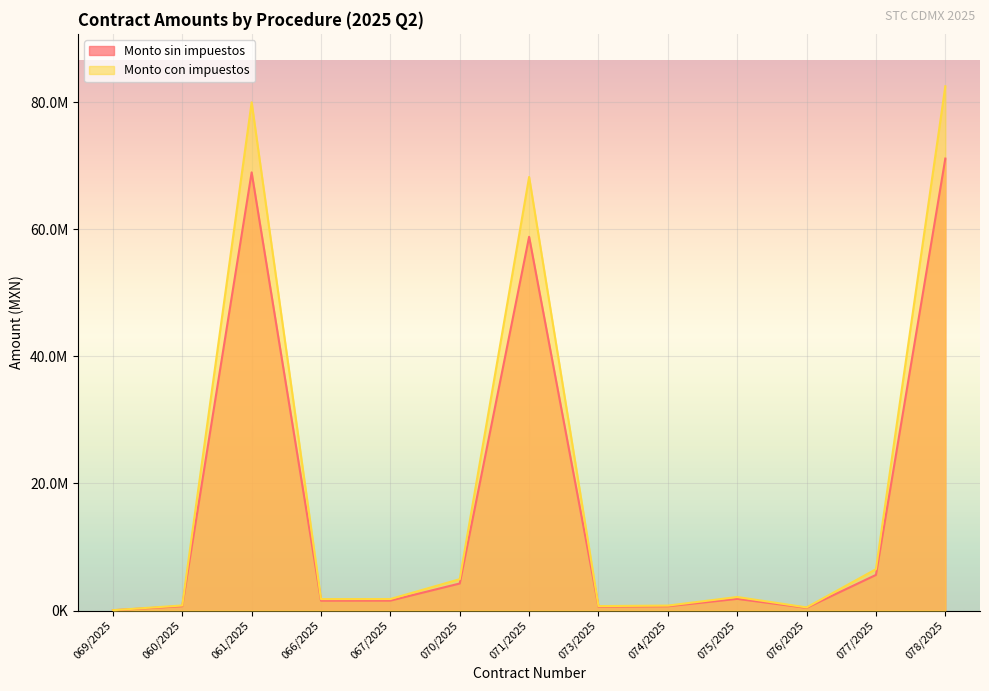

Where is the first local maximum for Monto con impuestos?

061/2025